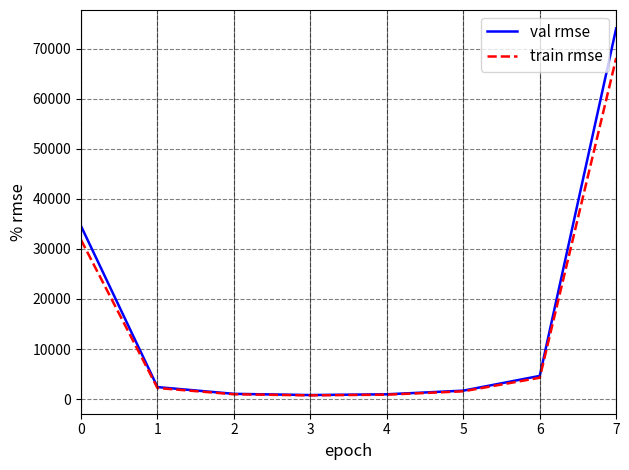

What is the approximate value of val rmse at 4?

952.0